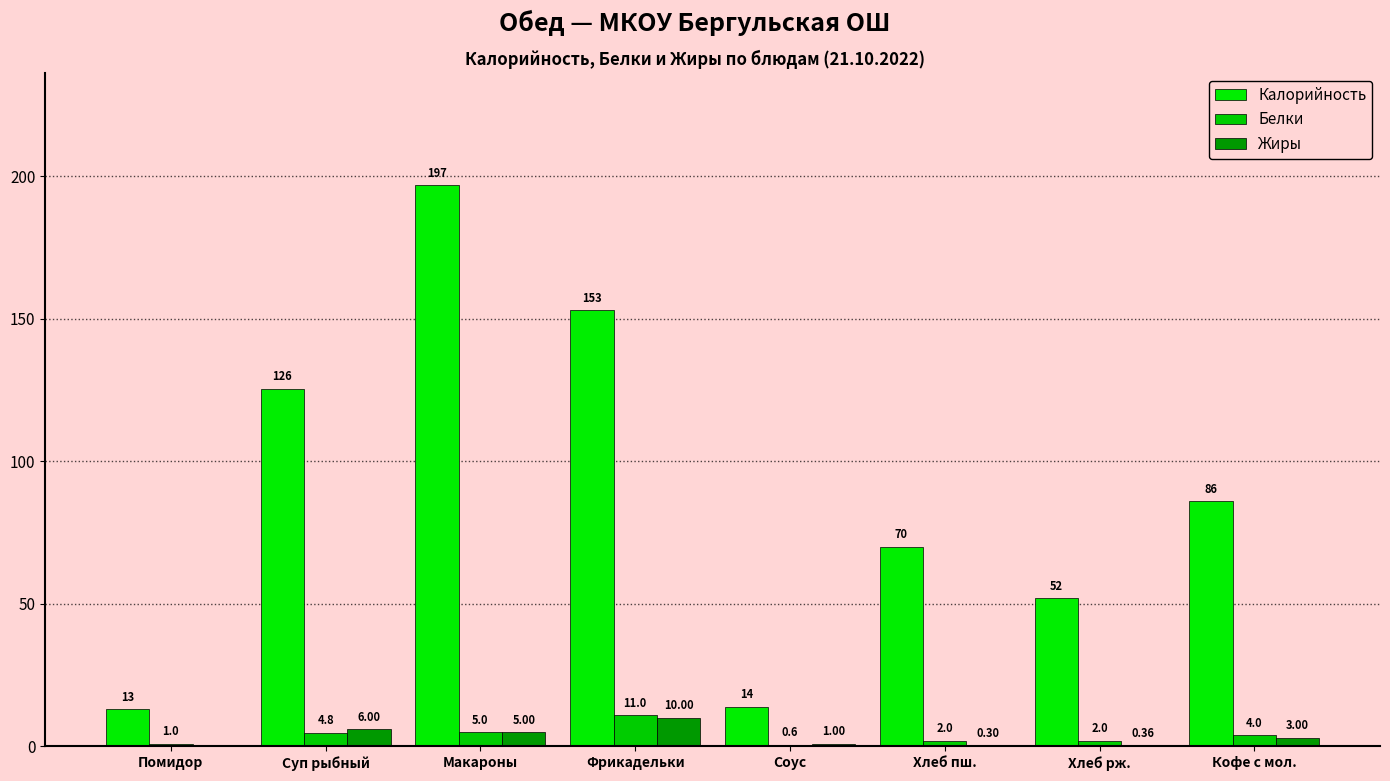

The Жиры series shows 5.0 at Макароны. True or false?

True